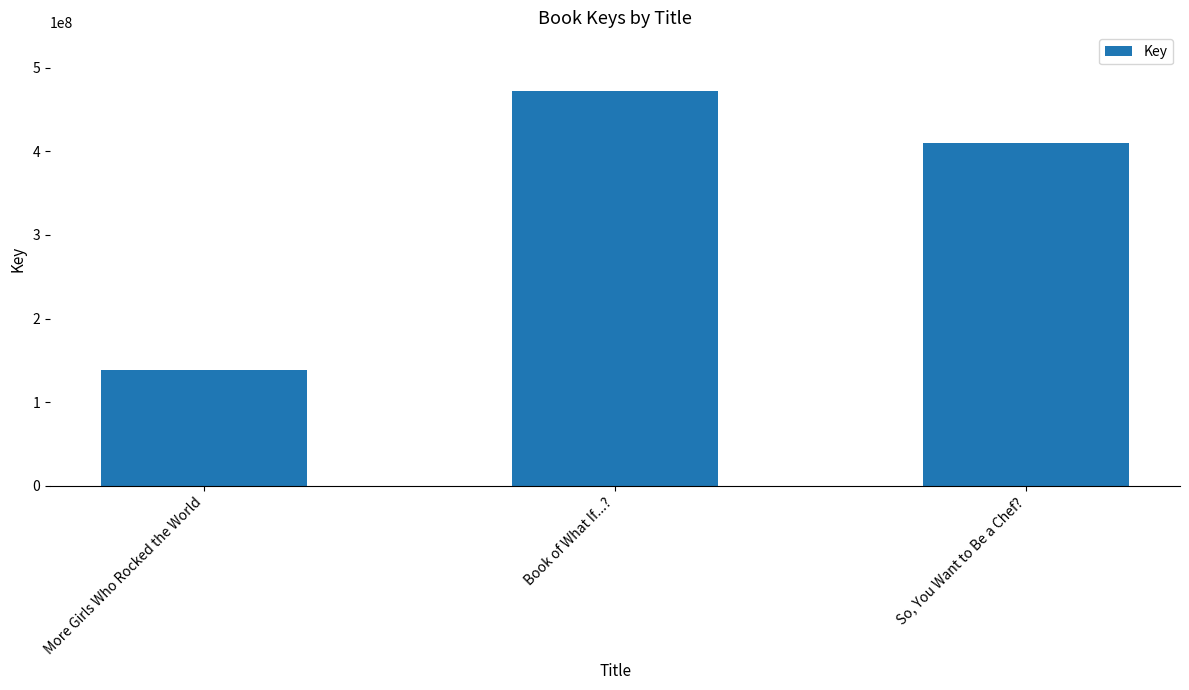

Are the bars horizontal?

No